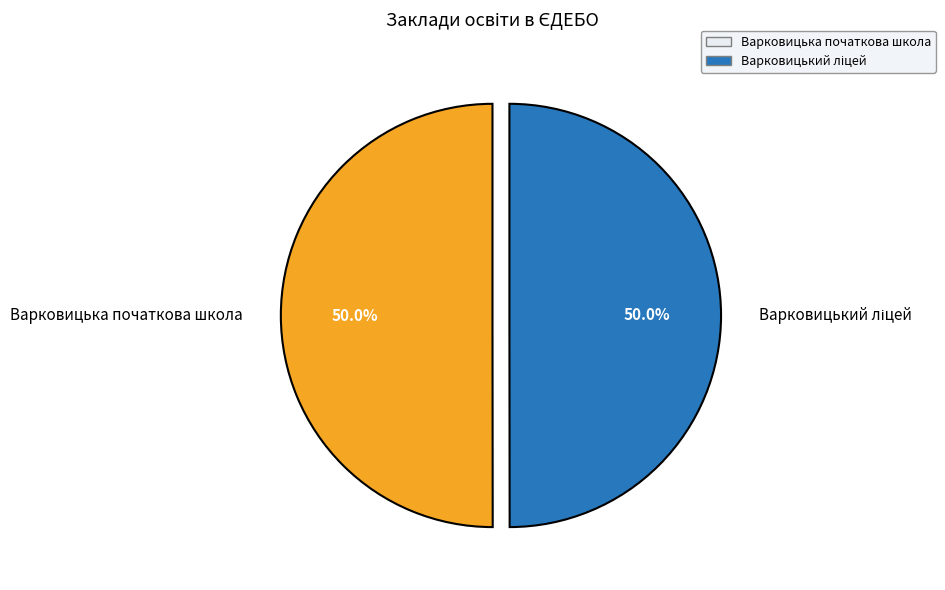

How much of the chart is everything except Варковицька початкова школа?

50.0%